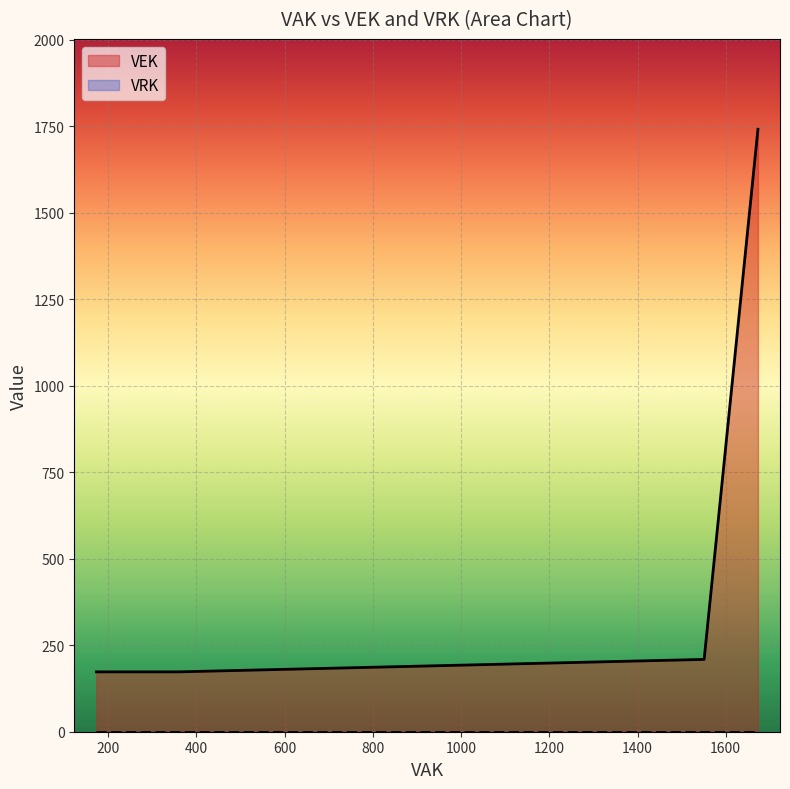

Between 359 and 173, which is larger?

359